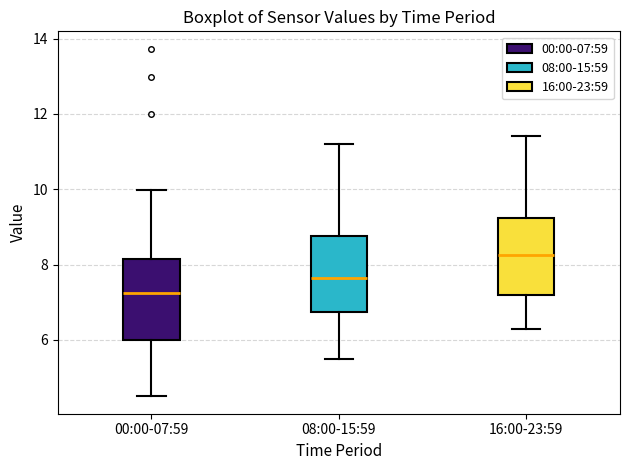

Where does the median line of the box for 08:00-15:59 sit on the y-axis? The values are not printed on the chart, so give them approximately, as read against the axis.

7.6